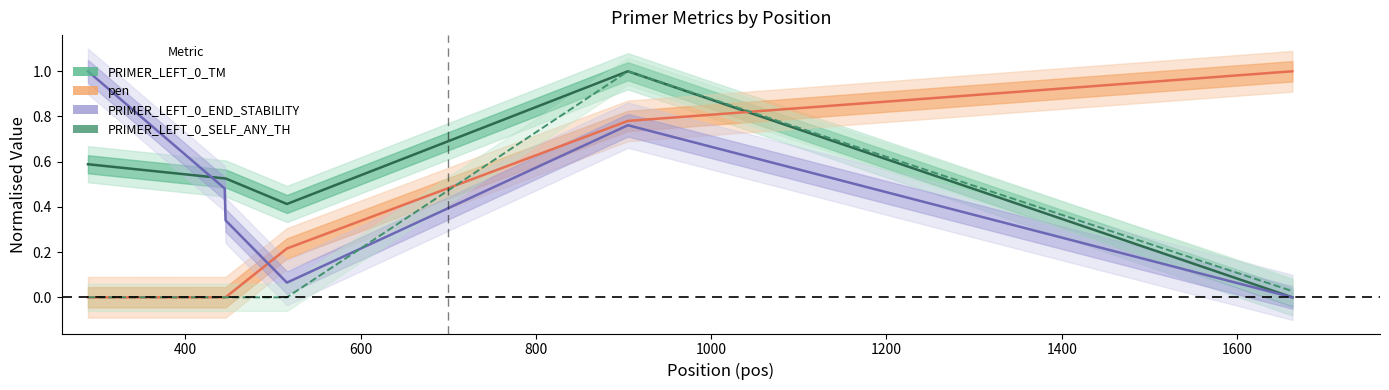

Rank the series by their average value, from highest to lowest.

PRIMER_LEFT_0_TM, PRIMER_LEFT_0_END_STABILITY, pen, PRIMER_LEFT_0_SELF_ANY_TH